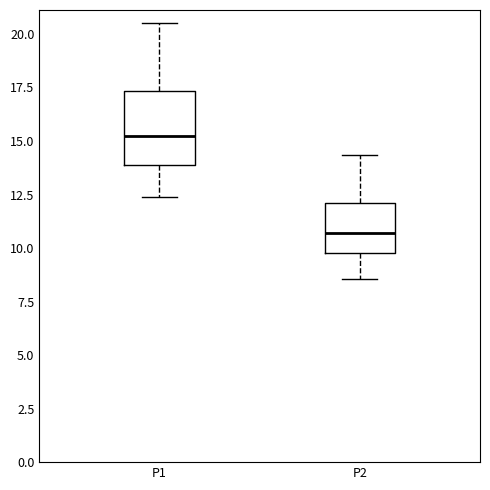

Reading left to right, read every box against the y-axis: the position of its median line, the range the box covers, and the ends of its whiskers. The values are not printed on the chart, so give them approximately, as read against the axis.

P1: median 15.0, box 14.0 to 17.5, whiskers 12.5 to 20.5
P2: median 10.5, box 10.0 to 12.0, whiskers 8.5 to 14.5